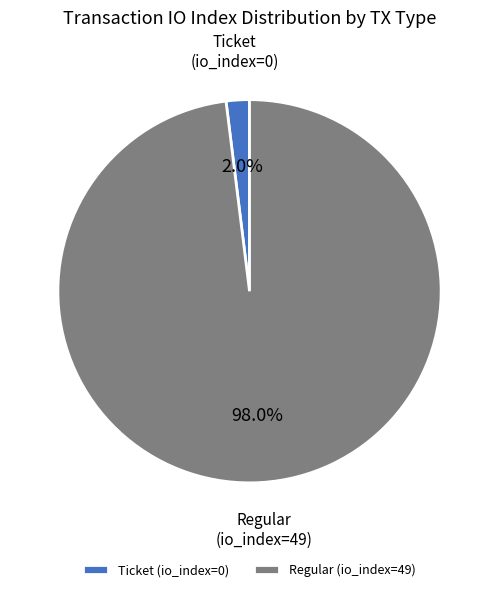

Rank the categories by value from lowest to highest.

Ticket (io_index=0), Regular (io_index=49)